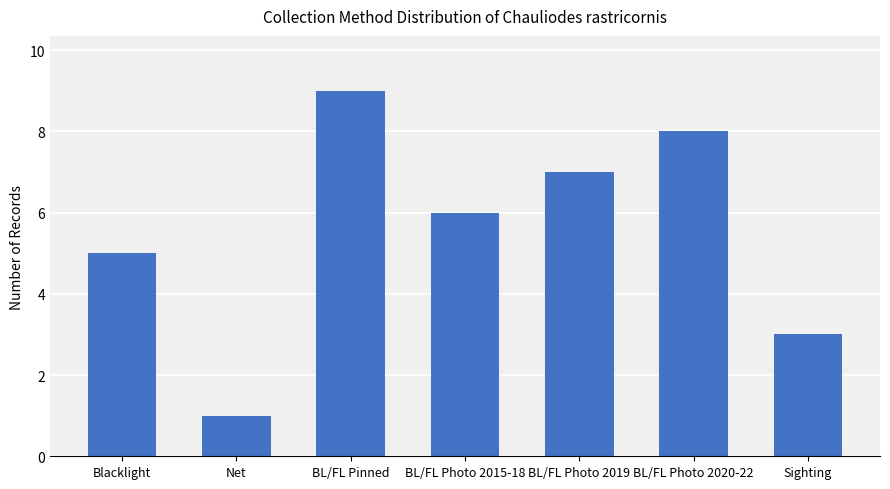

List the labels in order of value, largest first.

BL/FL Pinned, BL/FL Photo 2020-22, BL/FL Photo 2019, BL/FL Photo 2015-18, Blacklight, Sighting, Net